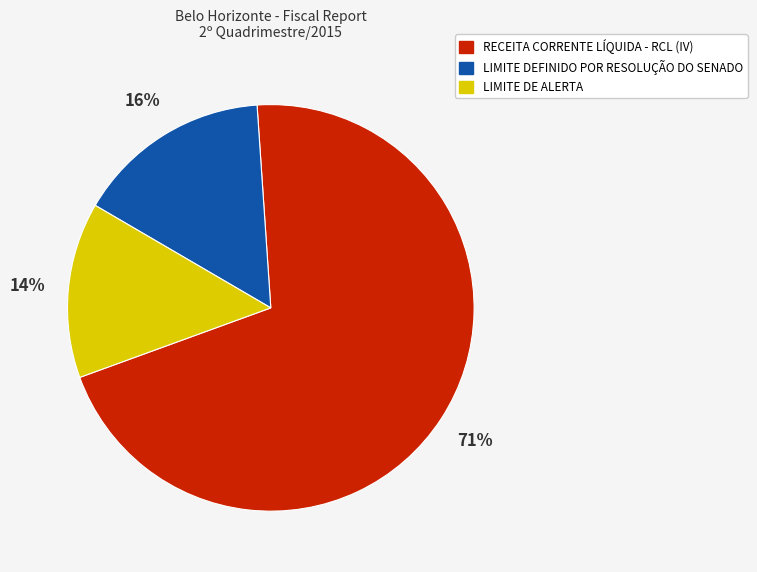

Which category accounts for the majority?

RECEITA CORRENTE LÍQUIDA - RCL (IV)